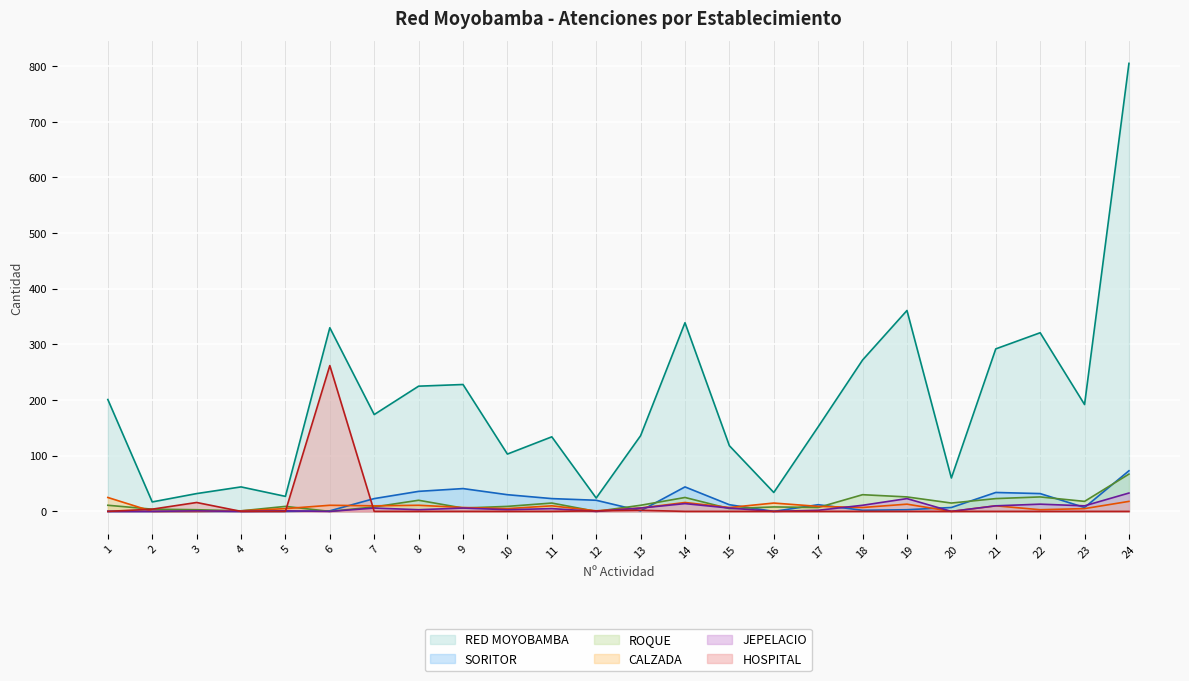

What is the sum of all SORITOR values?

401